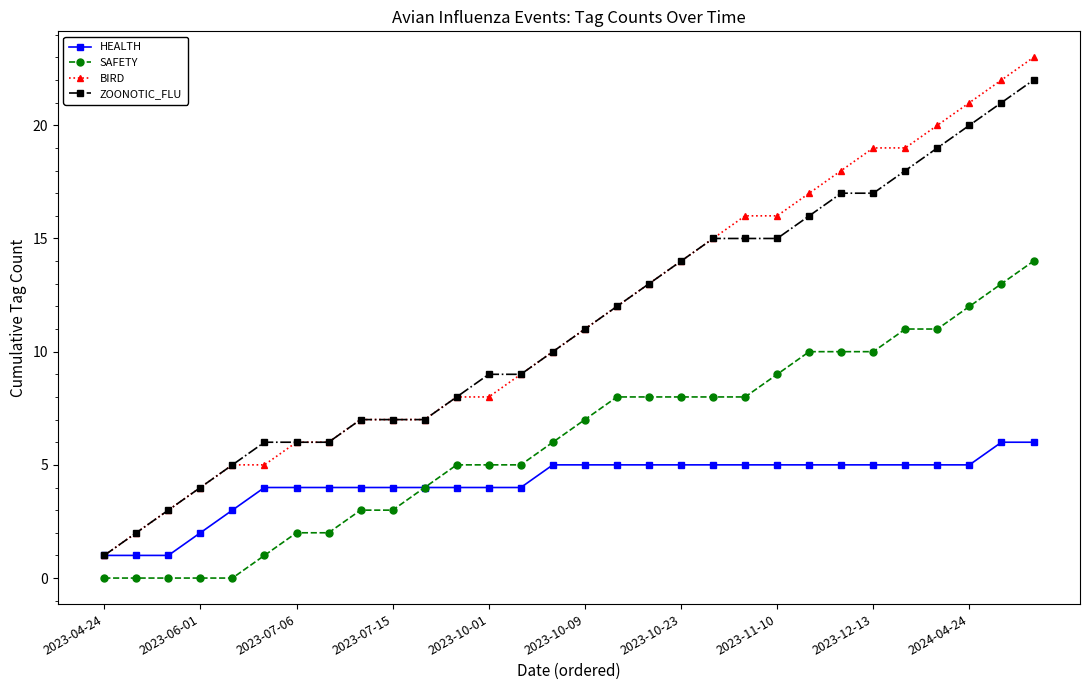

What is the maximum value for HEALTH?

6